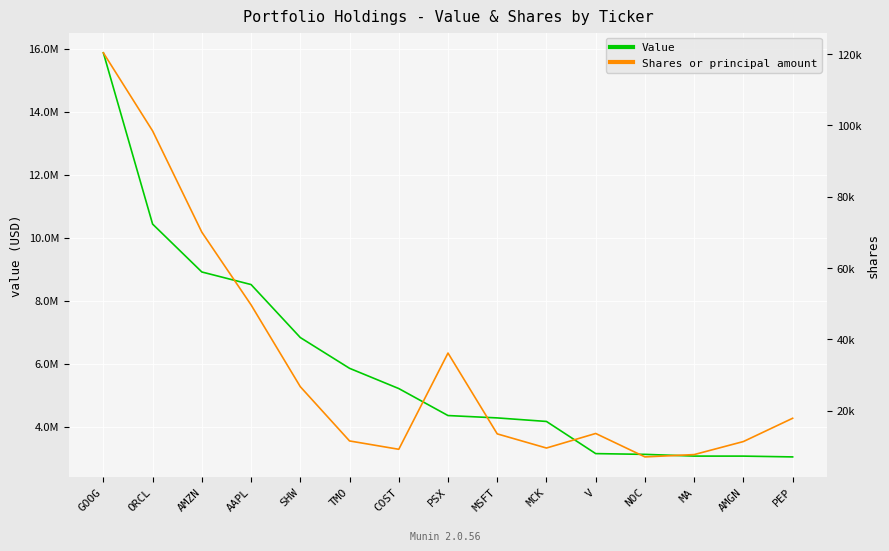

What position from the left is NOC?

12